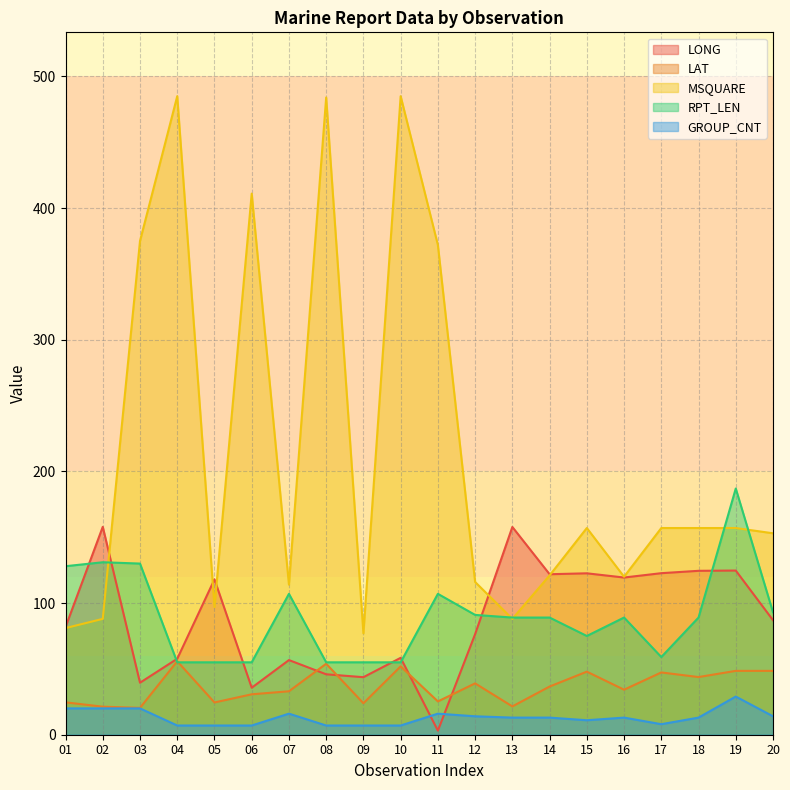

Which label corresponds to the largest value in the chart?

04